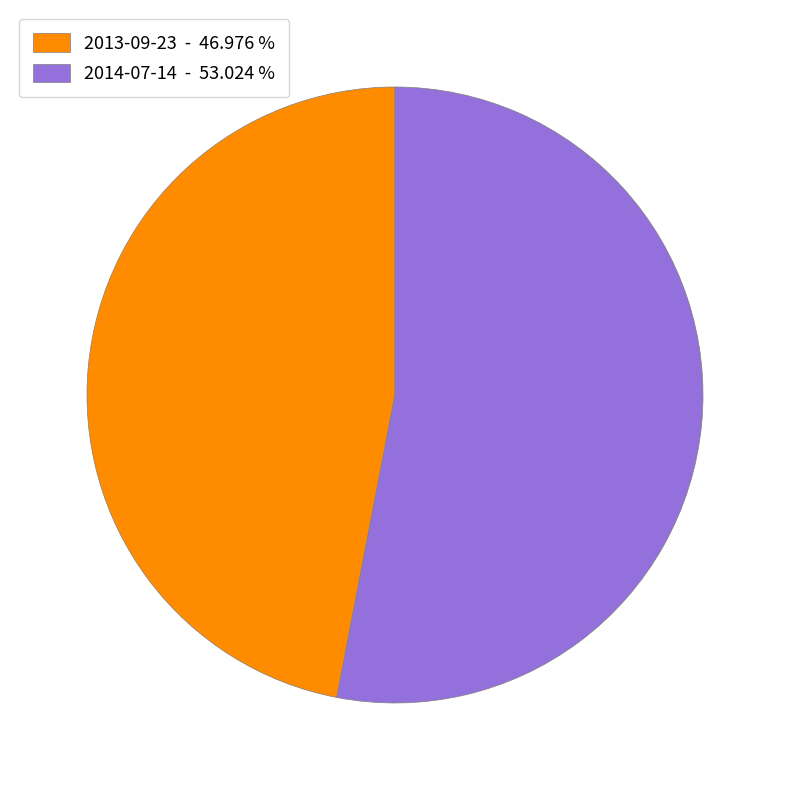

Approximately how many times larger is the value at 2014-07-14 compared to 2013-09-23?

1.1